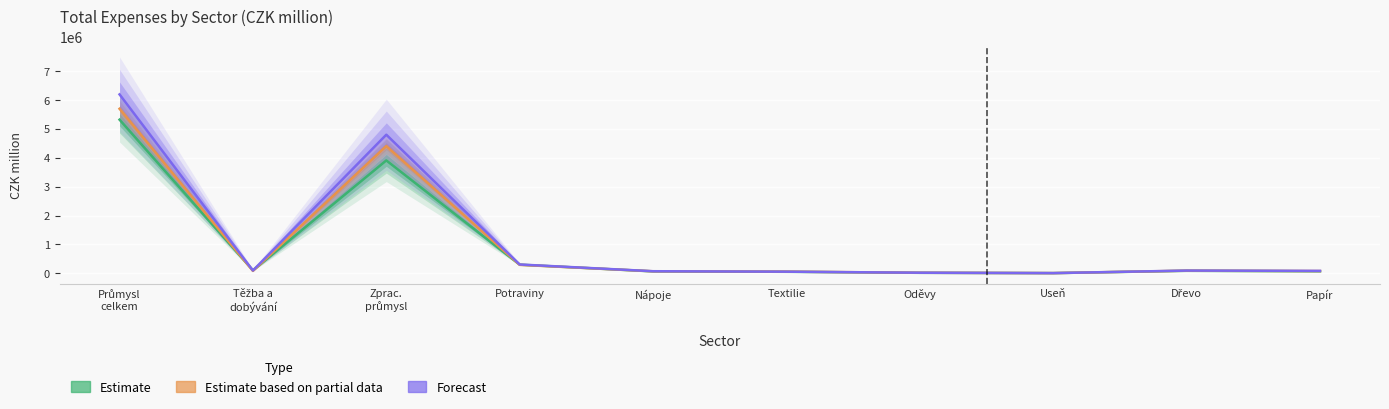

Rank the series by their maximum value, from highest to lowest.

Forecast, Estimate based on partial data, Estimate